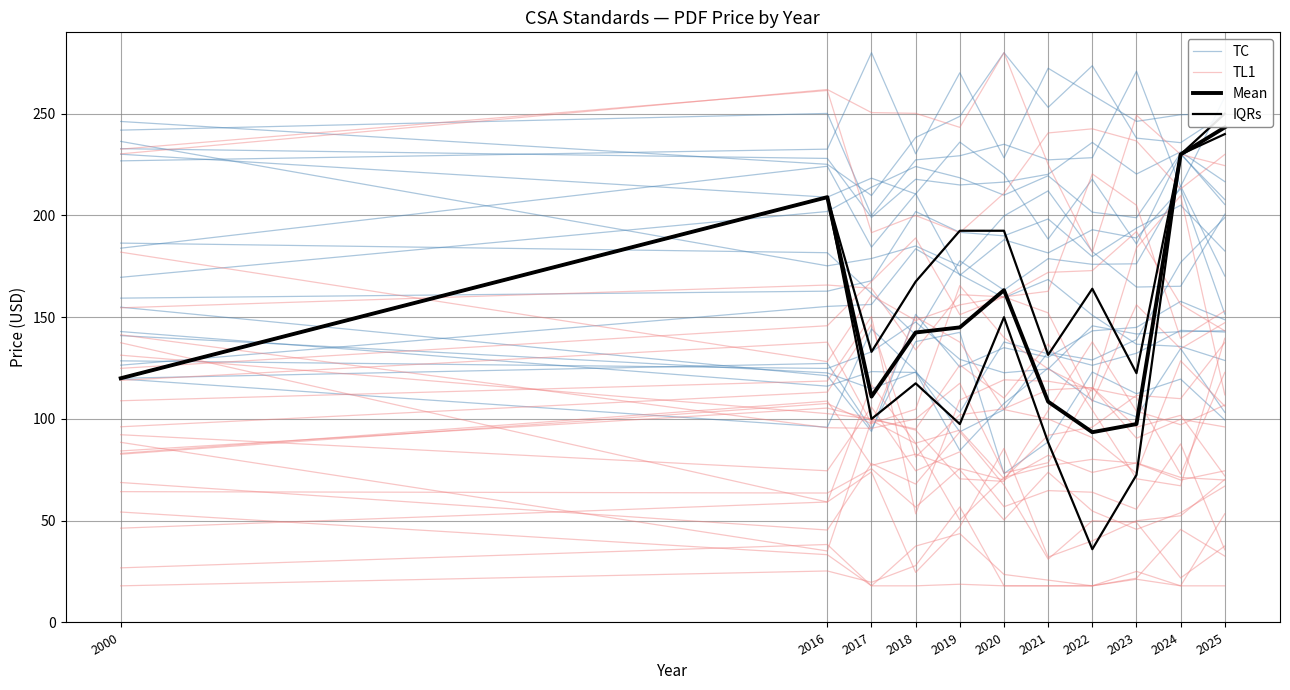

What is the maximum value for Mean?

243.3